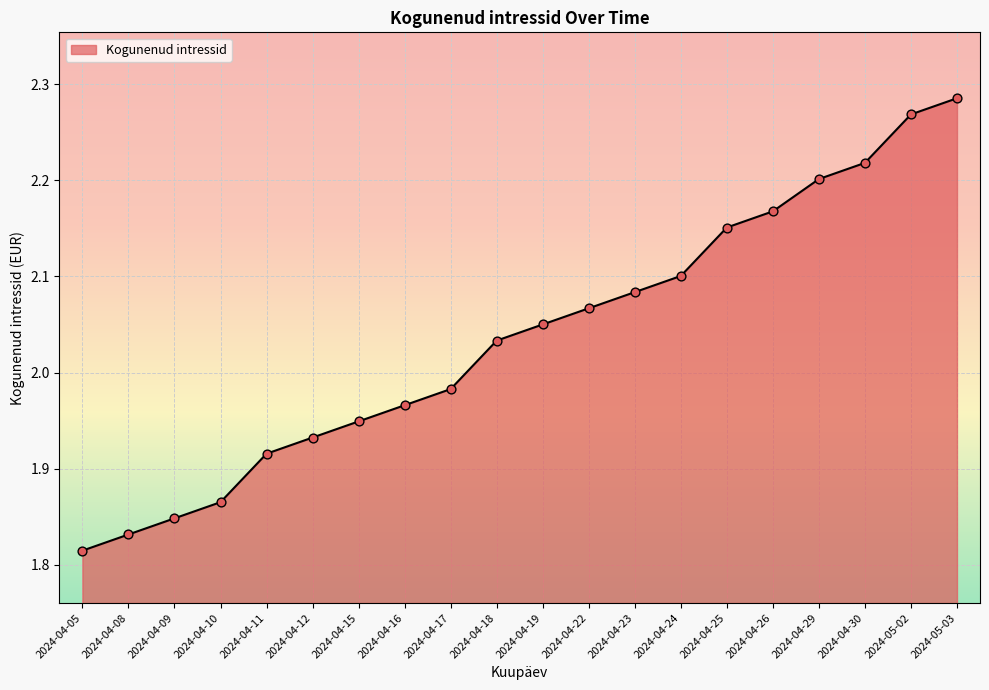

What is the change in value from 2024-04-10 to 2024-04-11?

+0.1